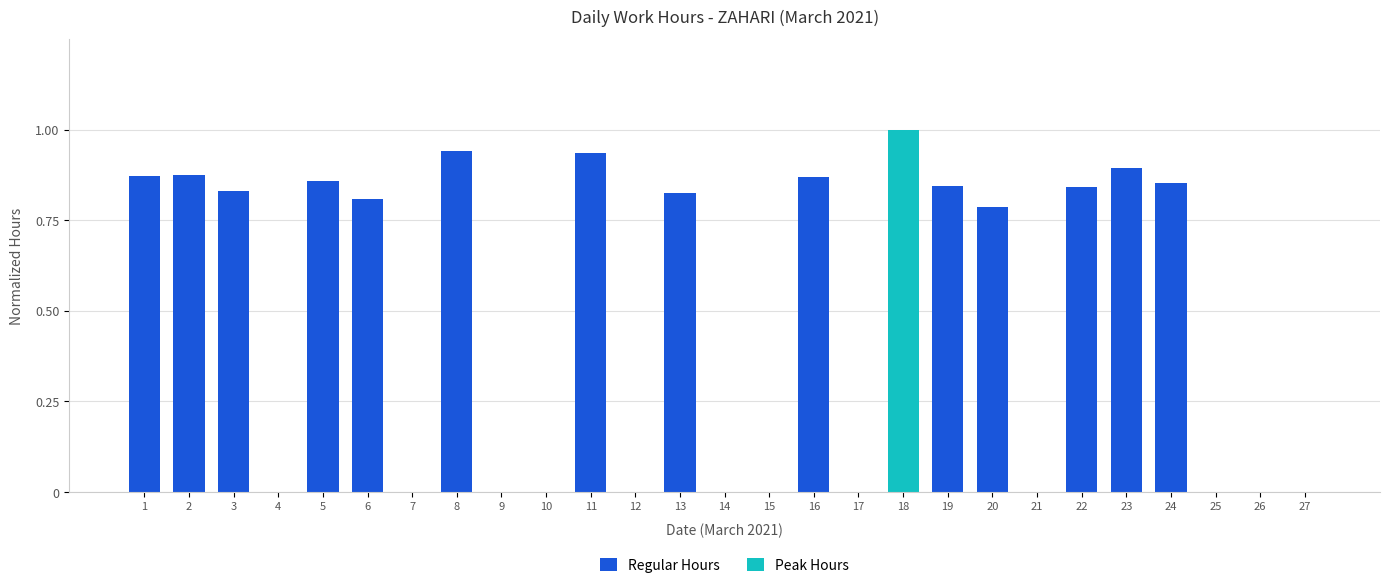

The value at 22 is 0.3. True or false?

False